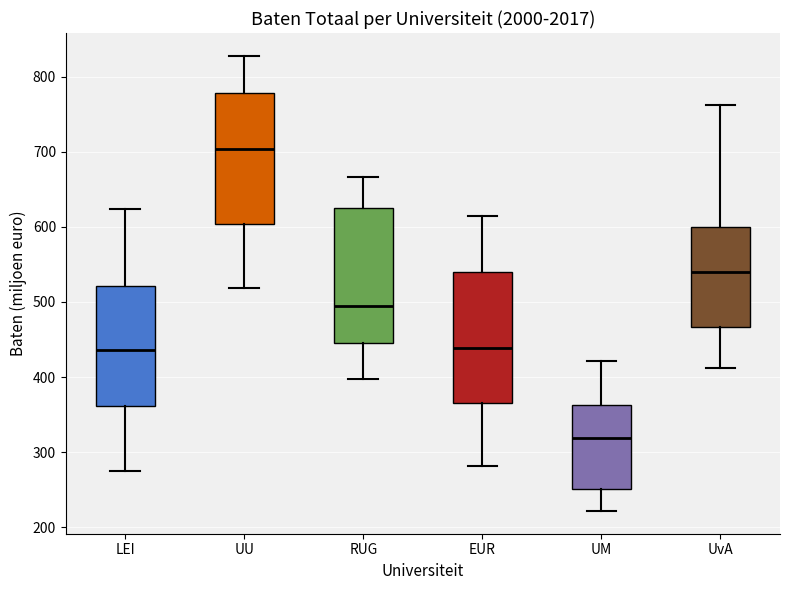

Reading left to right, transcribe this box plot: for each box, give where its median line is, the range the box spans, and where its two whiskers end, as read against the y-axis. The values are not printed on the chart, so give them approximately, as read against the axis.

LEI: median 440, box 360 to 520, whiskers 270 to 620
UU: median 700, box 600 to 780, whiskers 520 to 830
RUG: median 490, box 450 to 630, whiskers 400 to 670
EUR: median 440, box 370 to 540, whiskers 280 to 620
UM: median 320, box 250 to 360, whiskers 220 to 420
UvA: median 540, box 470 to 600, whiskers 410 to 760